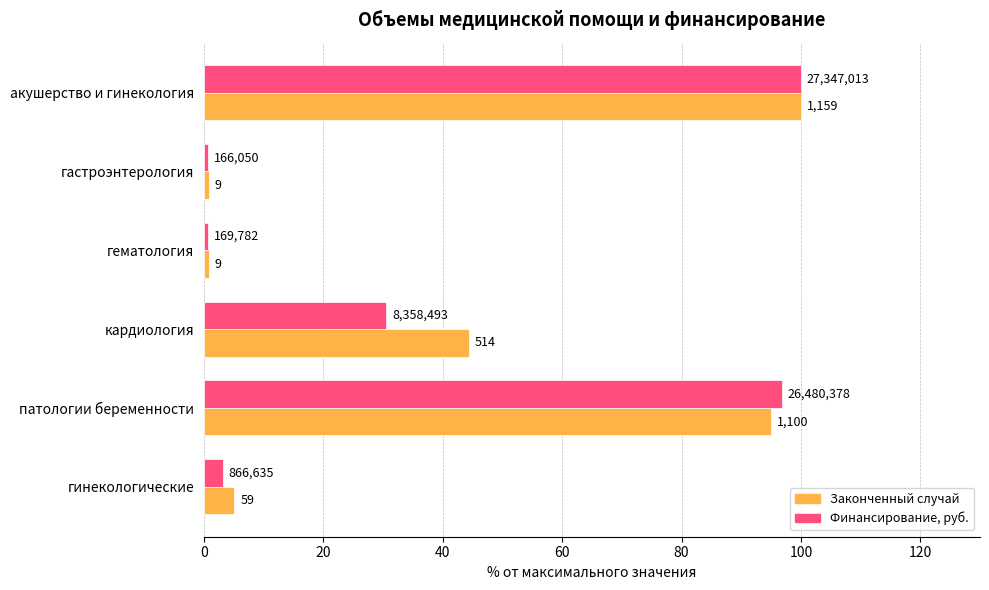

What are all the series names shown in the legend?

Законченный случай, Финансирование, руб.